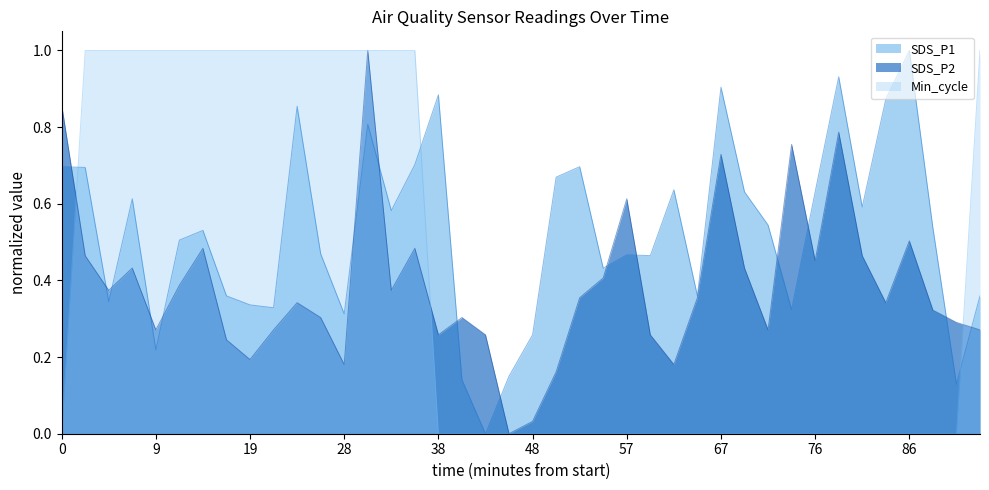

What is the sum of all SDS_P1 values?

21.0